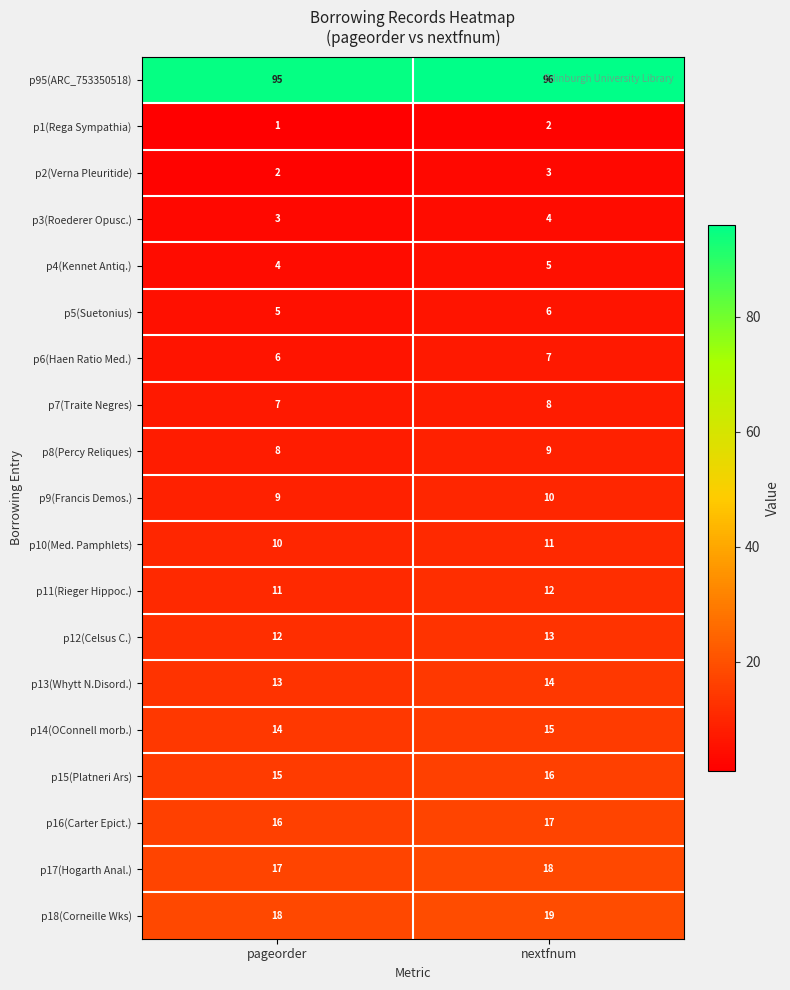

The p9(Francis Demos.) series shows 16 at nextfnum. True or false?

False